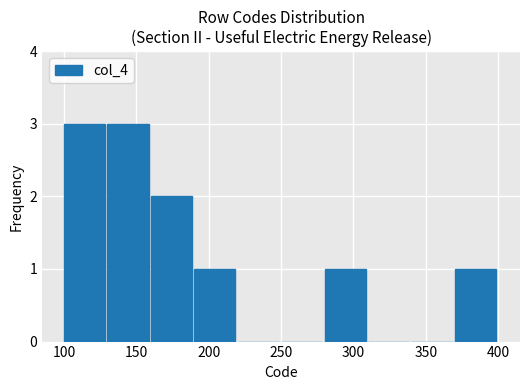

Reading left to right, list every bar in this chart as the range it spans on the x-axis followed by its height. The values are not printed on the chart, so give them approximately, as read against the axis.

100 to 130: 3
130 to 160: 3
160 to 190: 2
190 to 220: 1
220 to 250: 0
250 to 280: 0
280 to 310: 1
310 to 340: 0
340 to 370: 0
370 to 400: 1